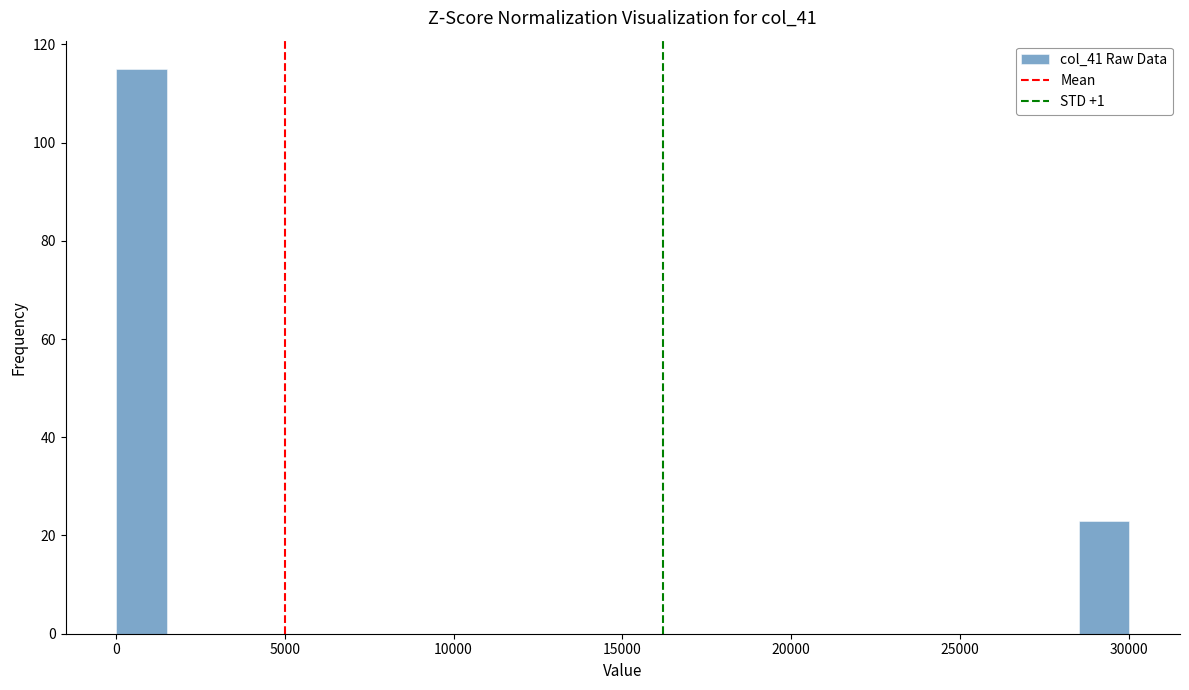

Around what value on the x-axis is the tallest bar? Give the approximate position of its centre, as read against the axis.

1000